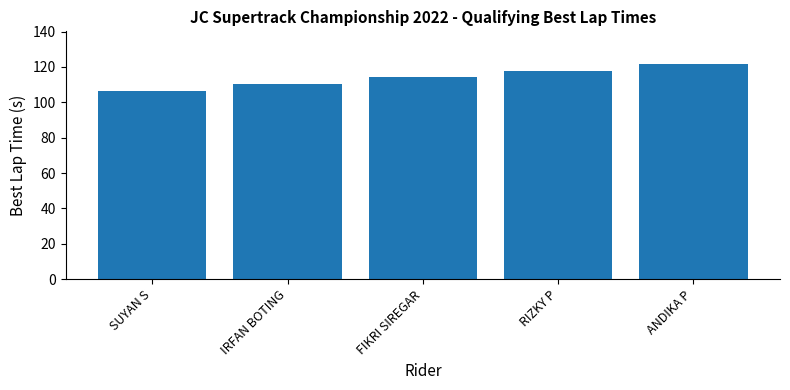

The chart shows a value of 117.5 at RIZKY P. True or false?

True